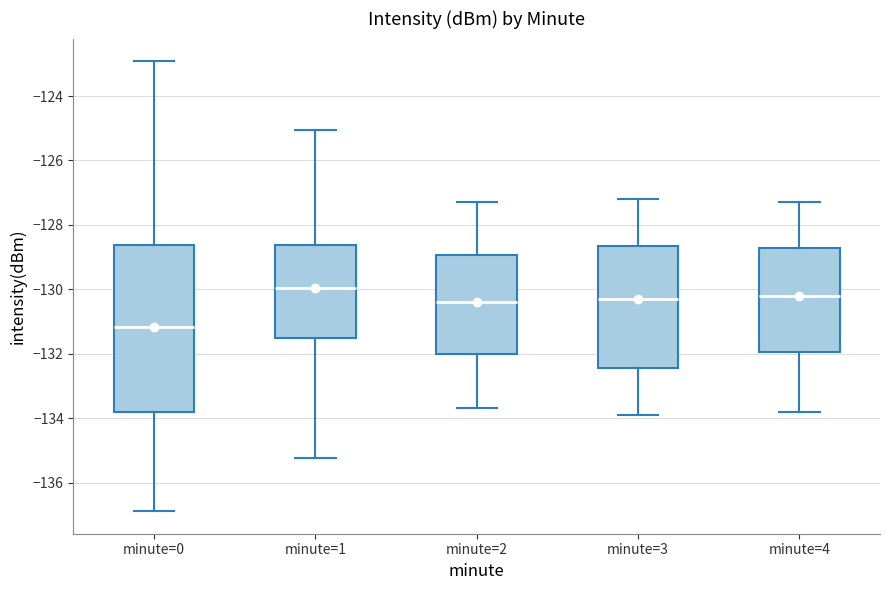

Reading left to right, transcribe this box plot: for each box, give where its median line is, the range the box spans, and where its two whiskers end, as read against the y-axis. The values are not printed on the chart, so give them approximately, as read against the axis.

minute=0: median -131.2, box -133.8 to -128.6, whiskers -136.8 to -123.0
minute=1: median -130.0, box -131.6 to -128.6, whiskers -135.2 to -125.0
minute=2: median -130.4, box -132.0 to -129.0, whiskers -133.6 to -127.2
minute=3: median -130.2, box -132.4 to -128.6, whiskers -133.8 to -127.2
minute=4: median -130.2, box -132.0 to -128.8, whiskers -133.8 to -127.2